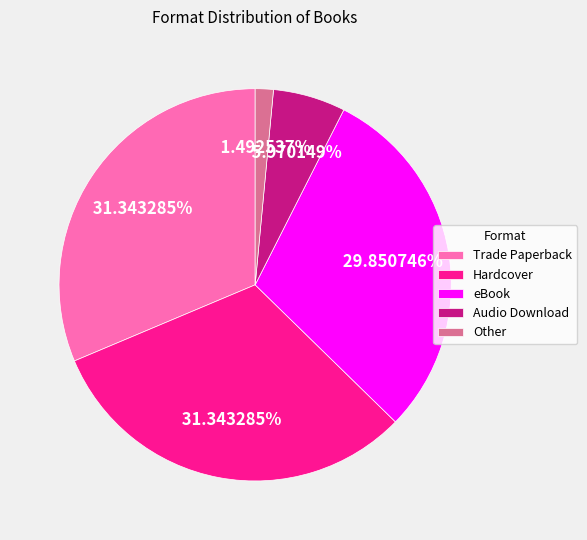

To the nearest percent, what percentage of the pie is Other?

1%